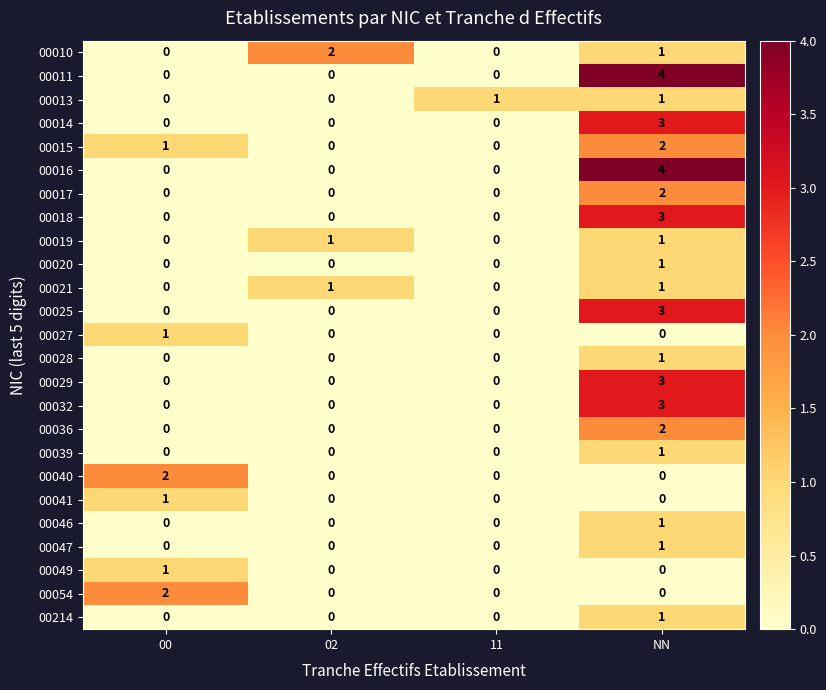

The value of 00027 at 02 is 0. True or false?

True